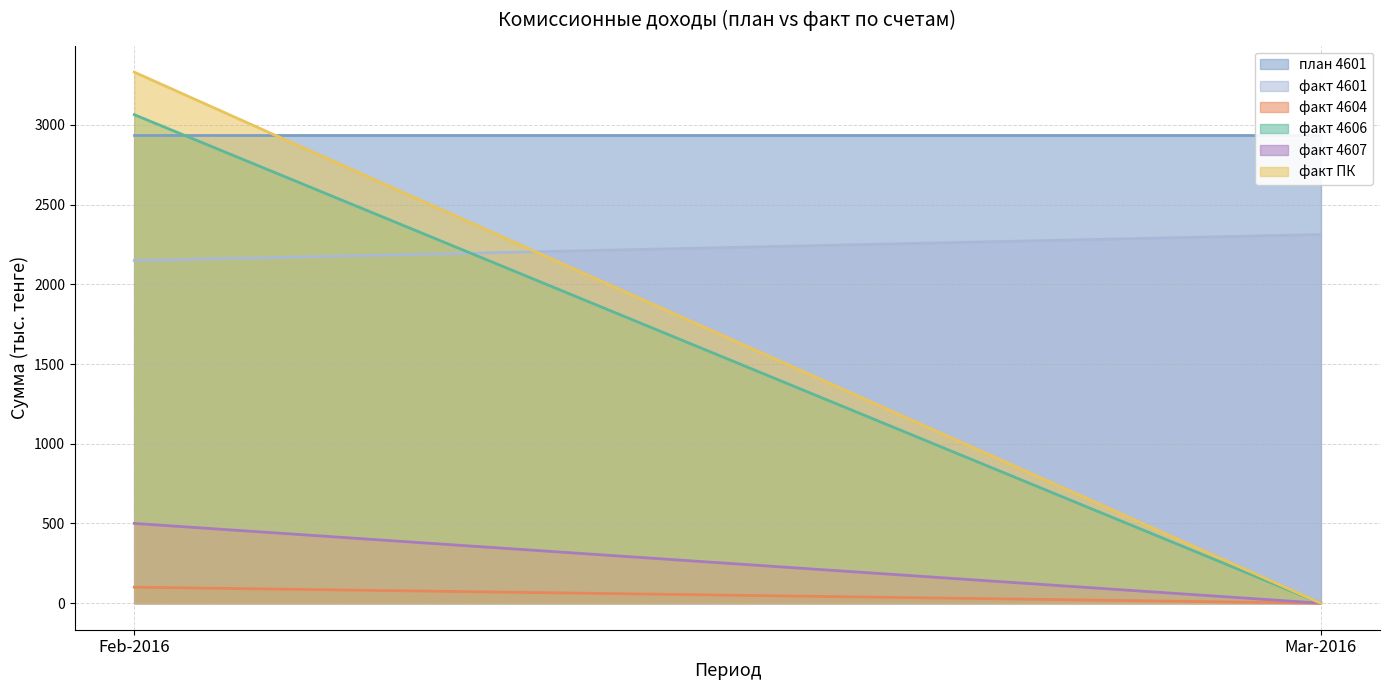

Count the number of data series in this chart.

6